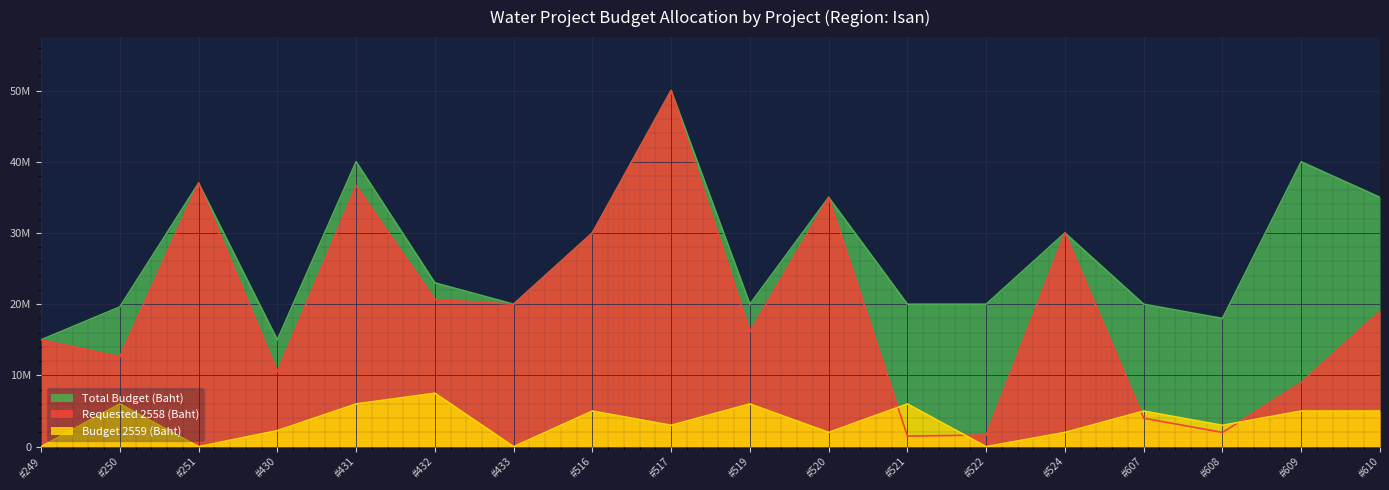

How many times do Budget 2559 (Baht) and Requested 2558 (Baht) cross each other?

4